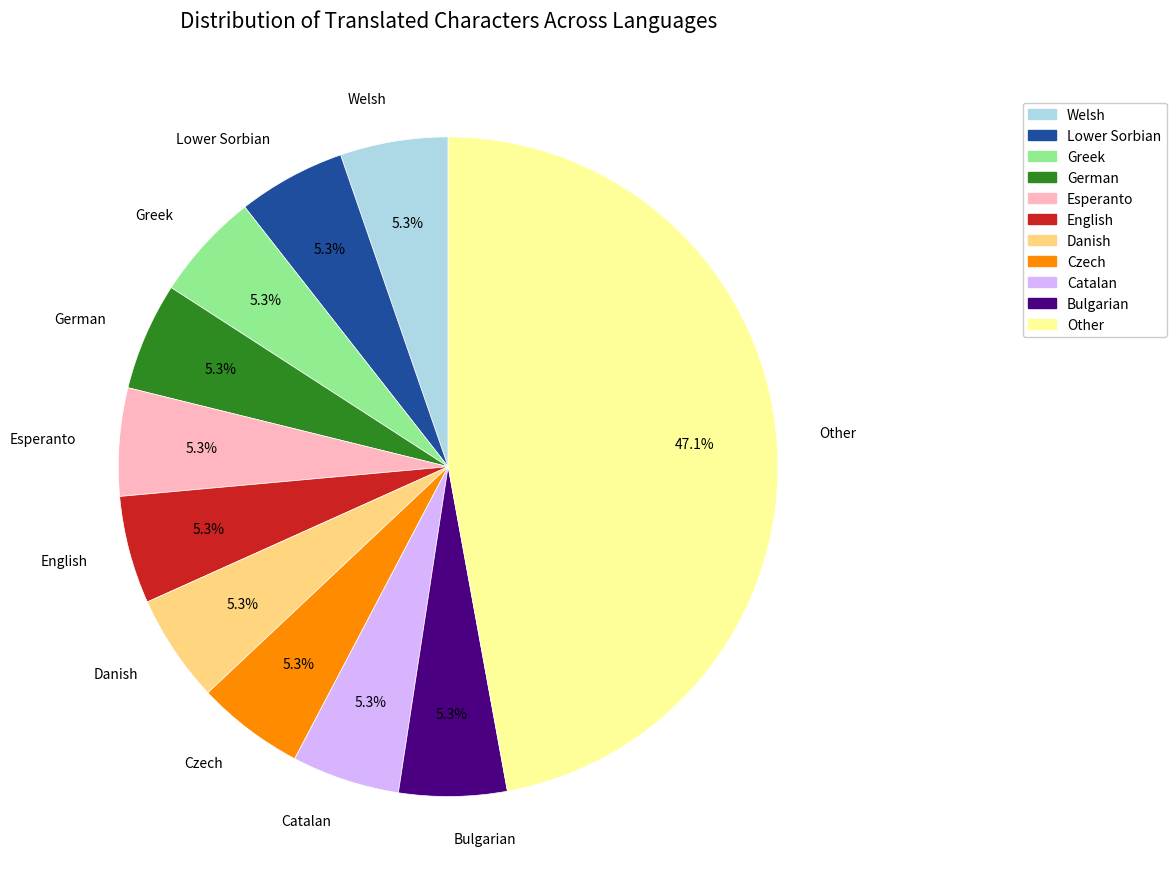

What is the ratio of the value at Lower Sorbian to the value at English?

1.0